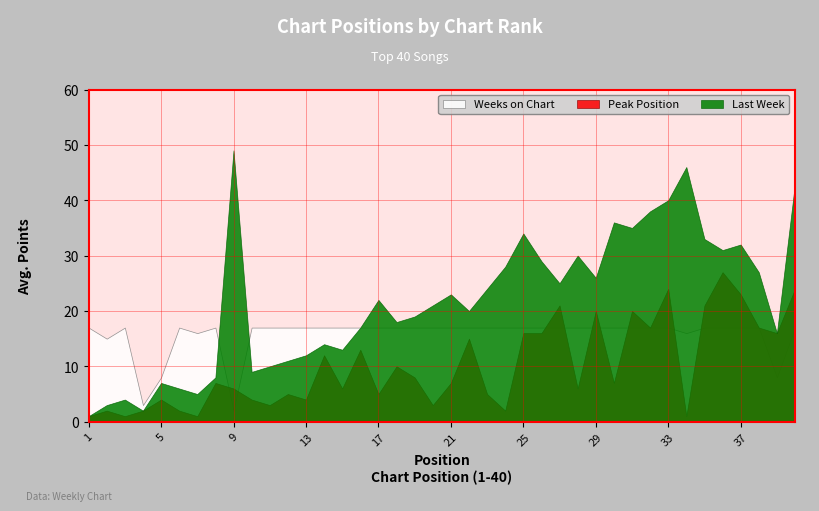

Does the chart have visible grid lines?

Yes